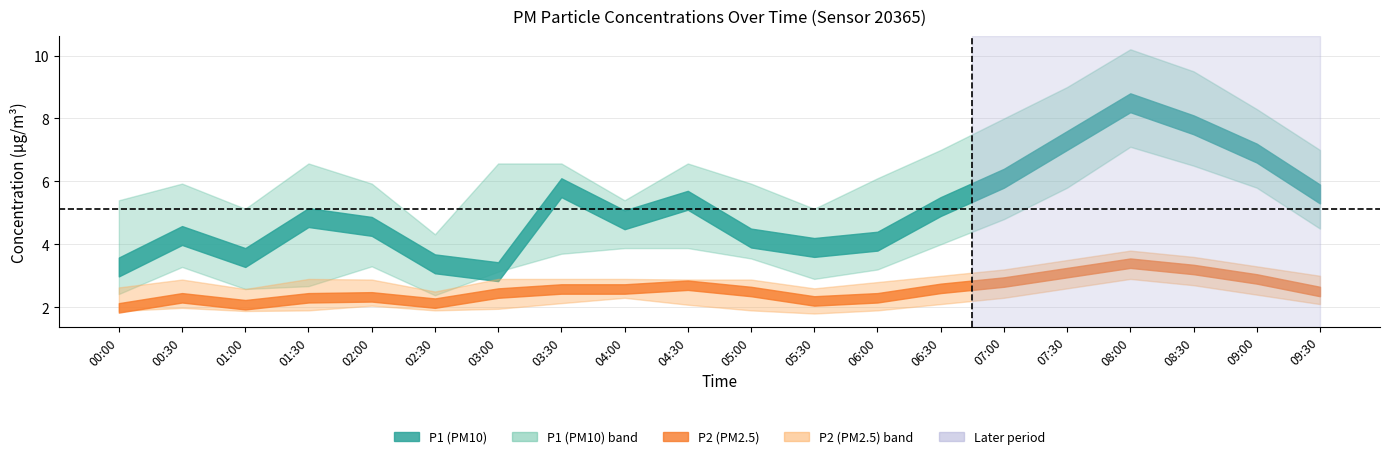

Is it true that P1 equals 8.4 at 01:30?

False